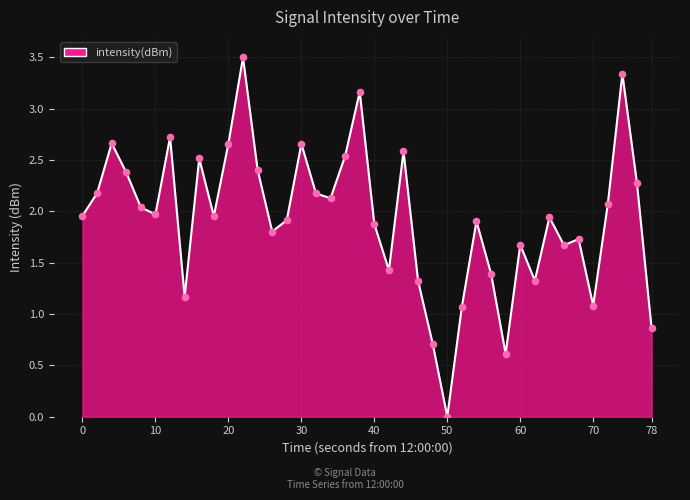

What is the difference between the maximum and minimum values?

3.5